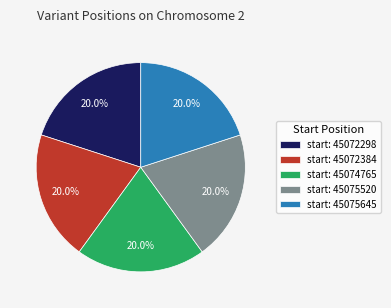

How many segments does this pie chart have?

5